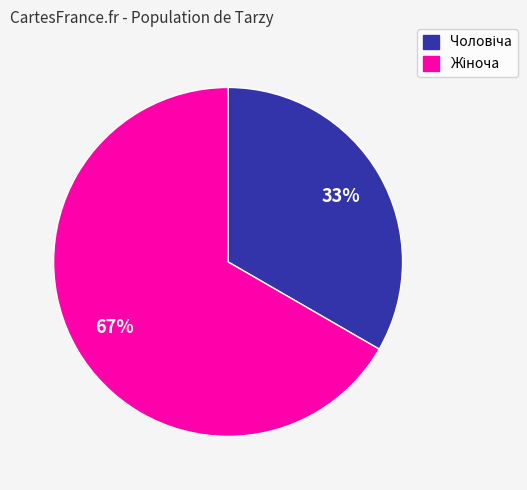

Does any single category account for the majority?

Yes